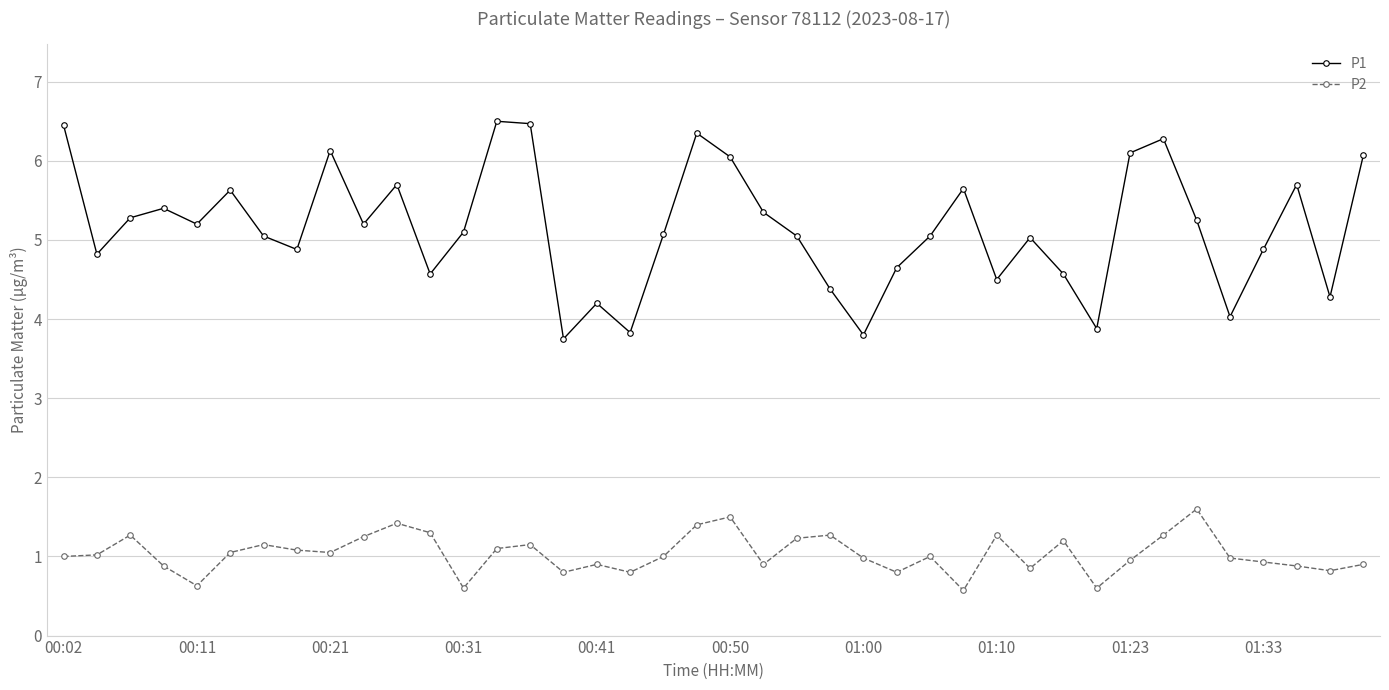

What is the smallest value displayed?

0.6